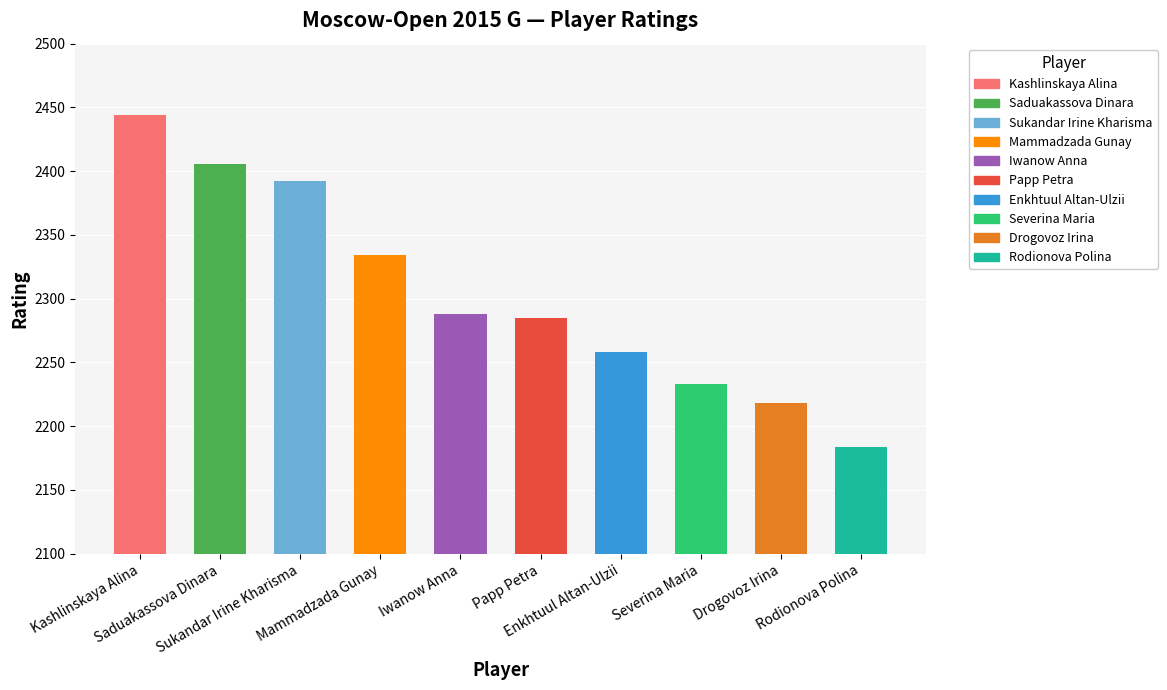

The chart shows a value of 688 at Drogovoz Irina. True or false?

False